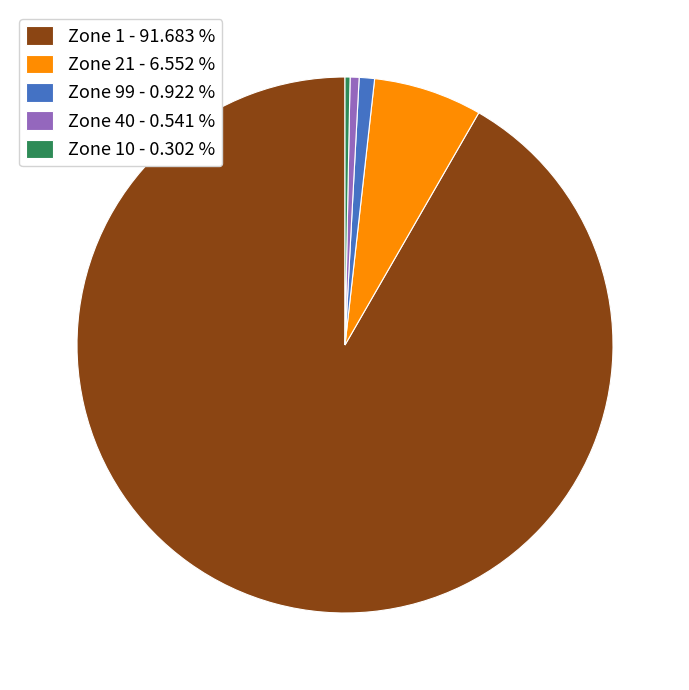

Count the number of slices in the pie.

5